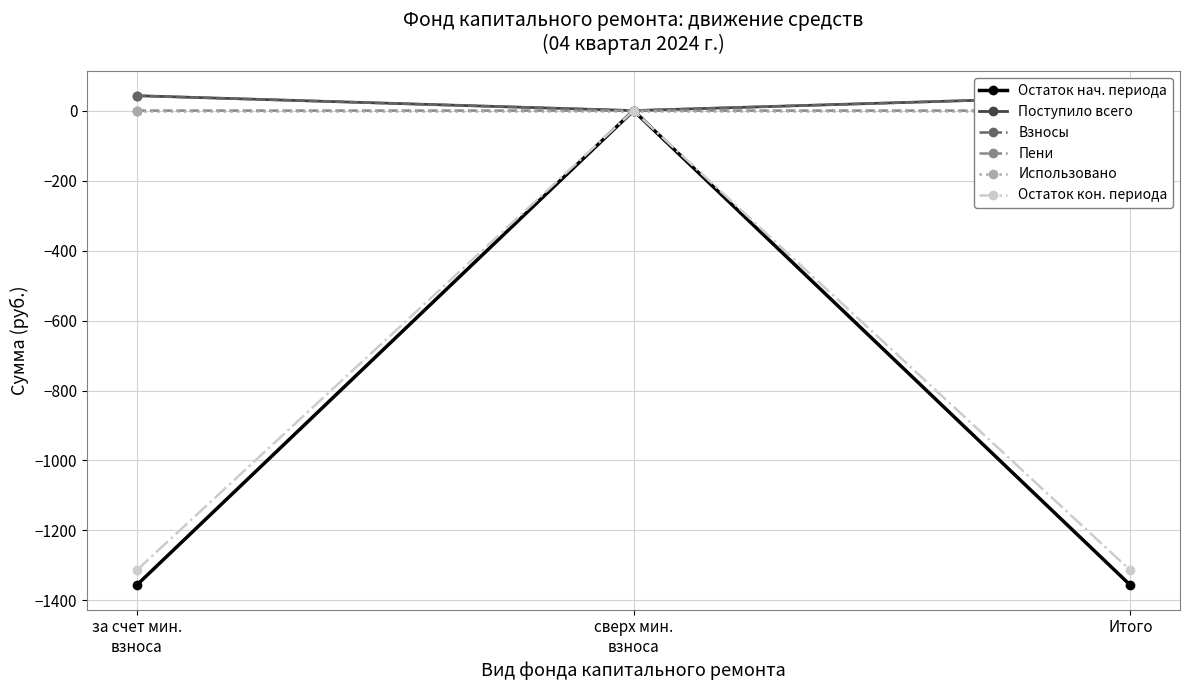

At which category is the sum across all series the highest?

сверх мин.
взноса